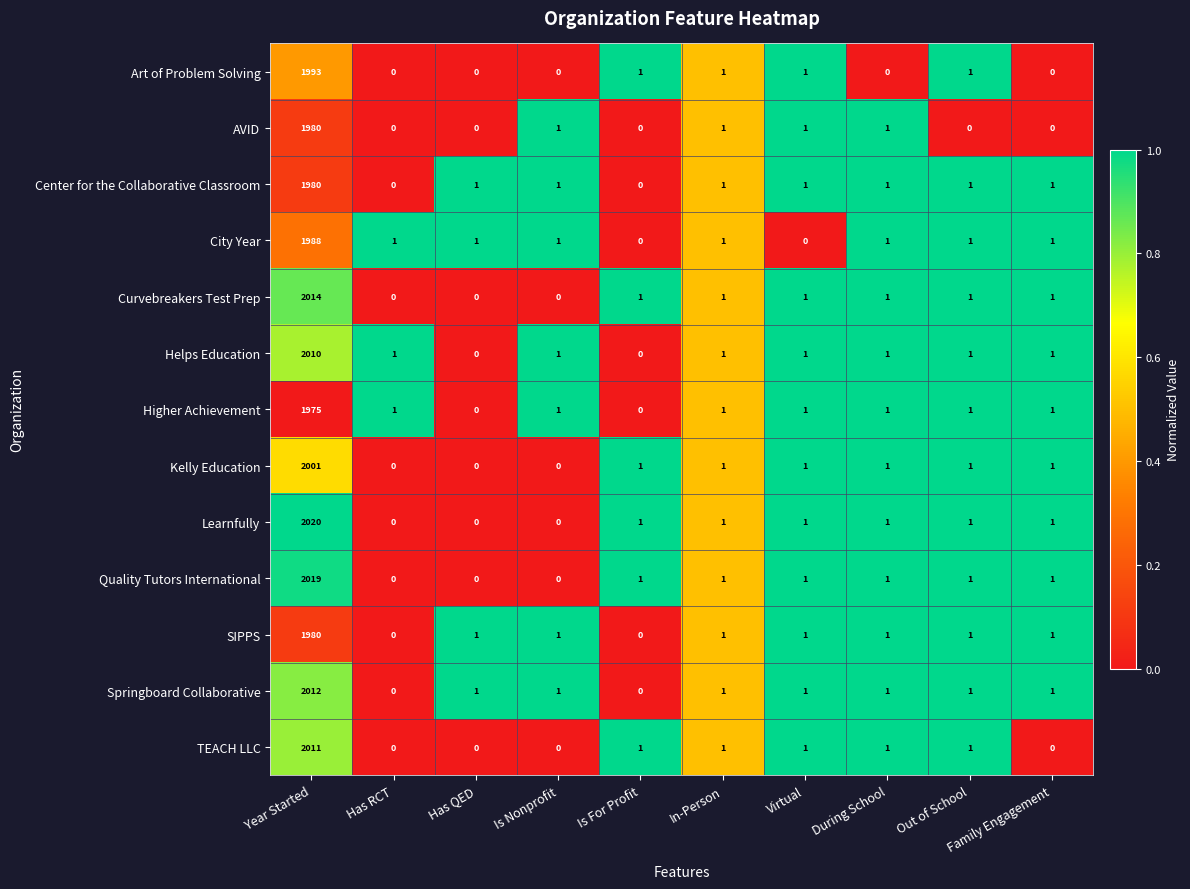

What is the total value across all series at During School?

12